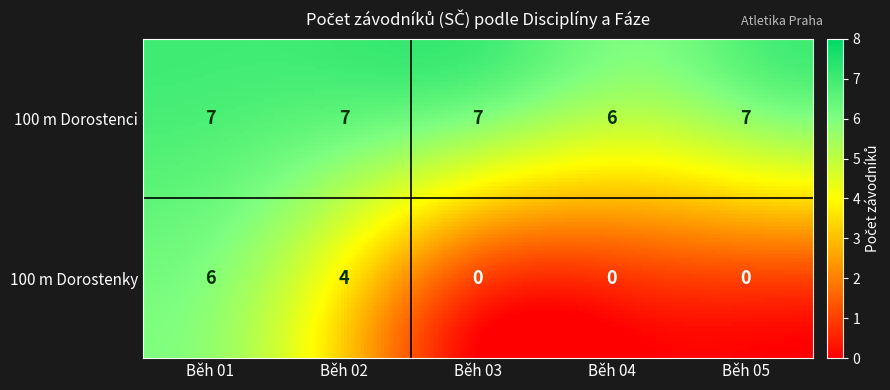

What is the greatest value displayed?

7